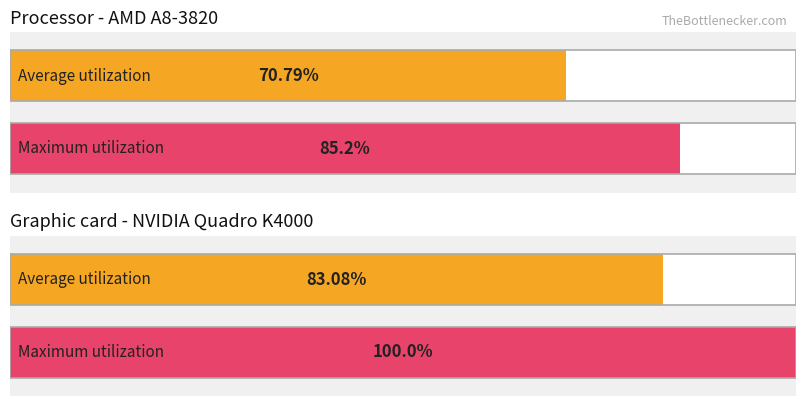

Rank the series by their maximum value, from lowest to highest.

Average utilization, Maximum utilization